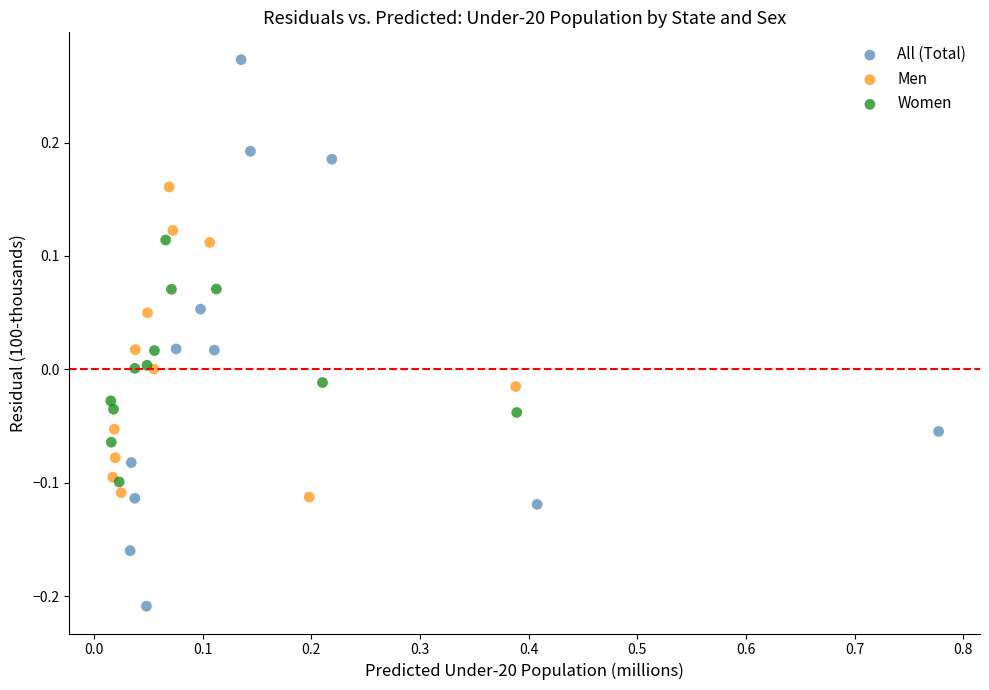

What are all the series names shown in the legend?

All (Total), Men, Women